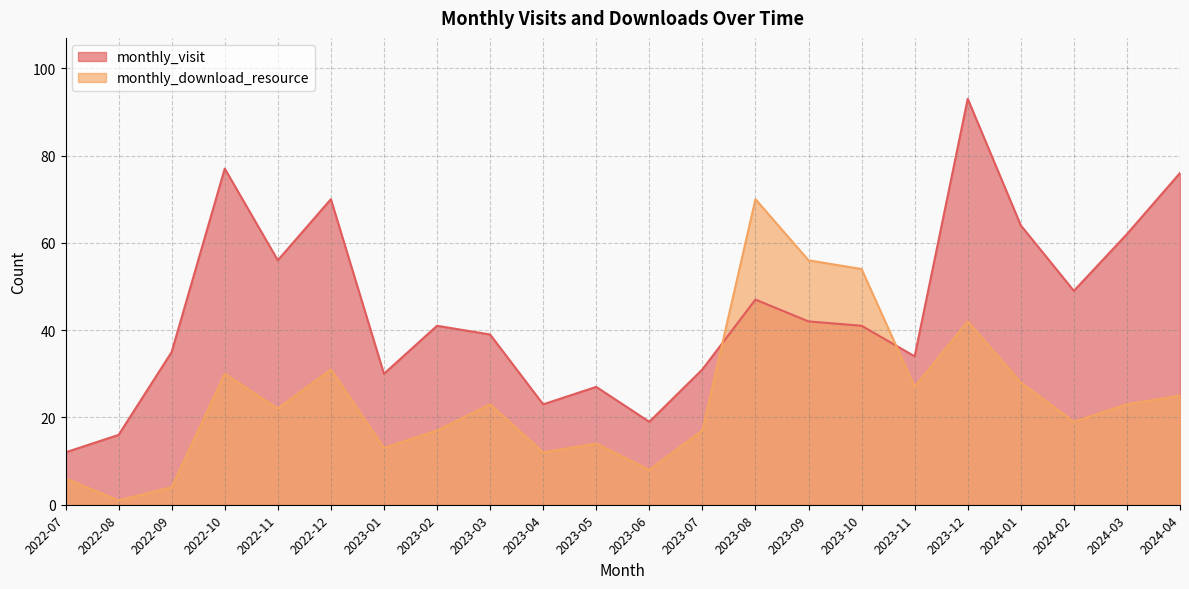

At 2023-10, list the series in order from largest to smallest.

monthly_download_resource, monthly_visit